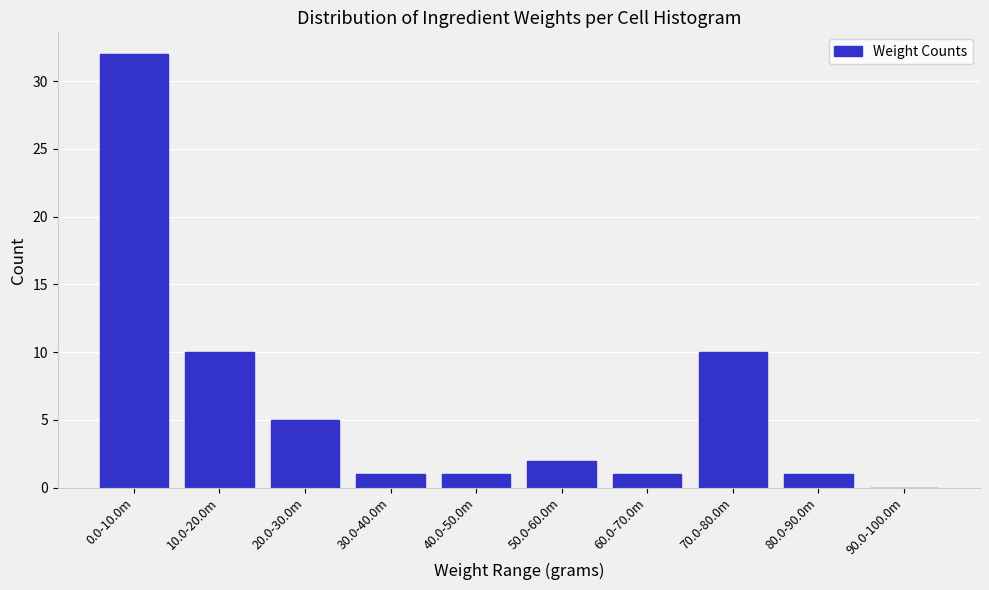

Reading left to right, what are all the values shown in this chart?

0.0-10.0m=32	10.0-20.0m=10	20.0-30.0m=5	30.0-40.0m=1	40.0-50.0m=1	50.0-60.0m=2	60.0-70.0m=1	70.0-80.0m=10	80.0-90.0m=1	90.0-100.0m=0